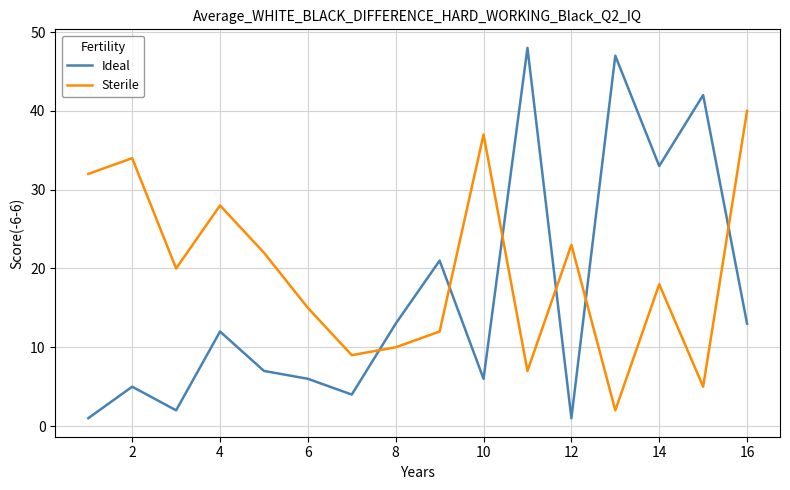

List the series in order of their overall mean, highest first.

Sterile, Ideal